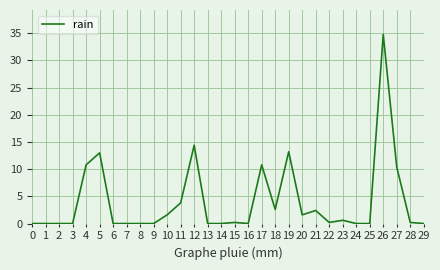

What is the greatest value displayed?

34.8